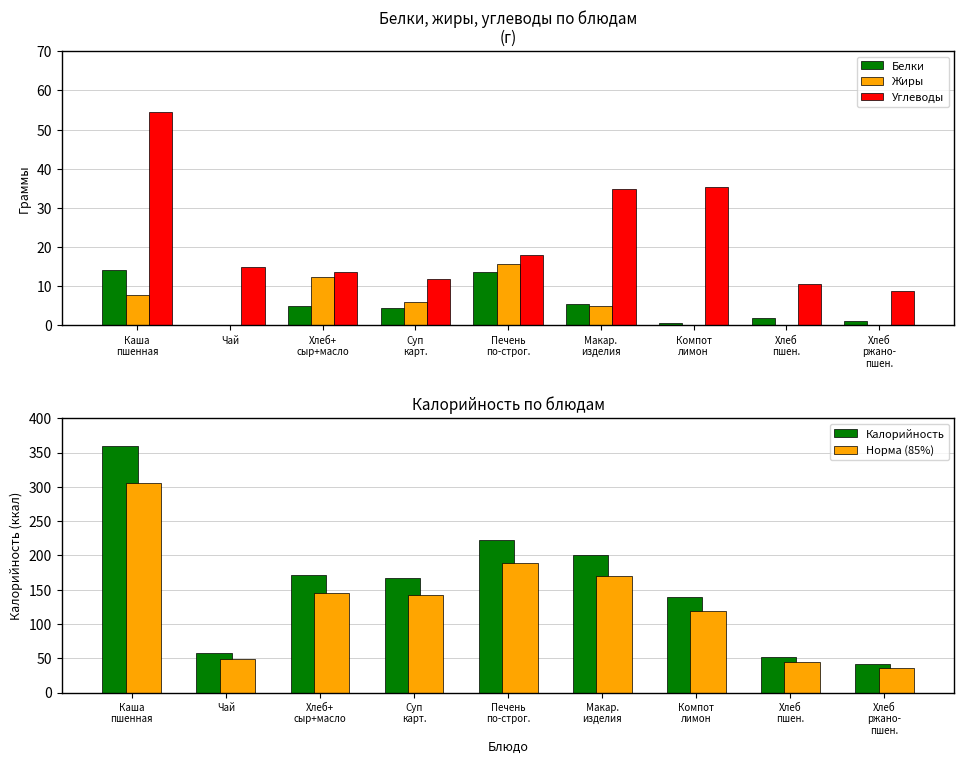

At which label does Углеводы first exceed 15?

Каша
пшенная